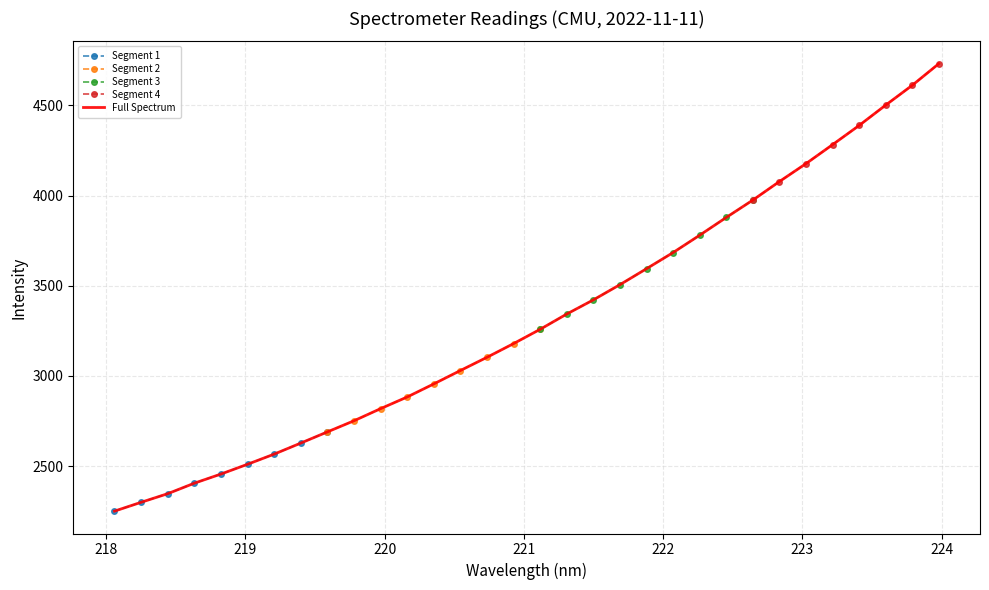

Which has a higher value, 219.9712 or 220.5444?

220.5444